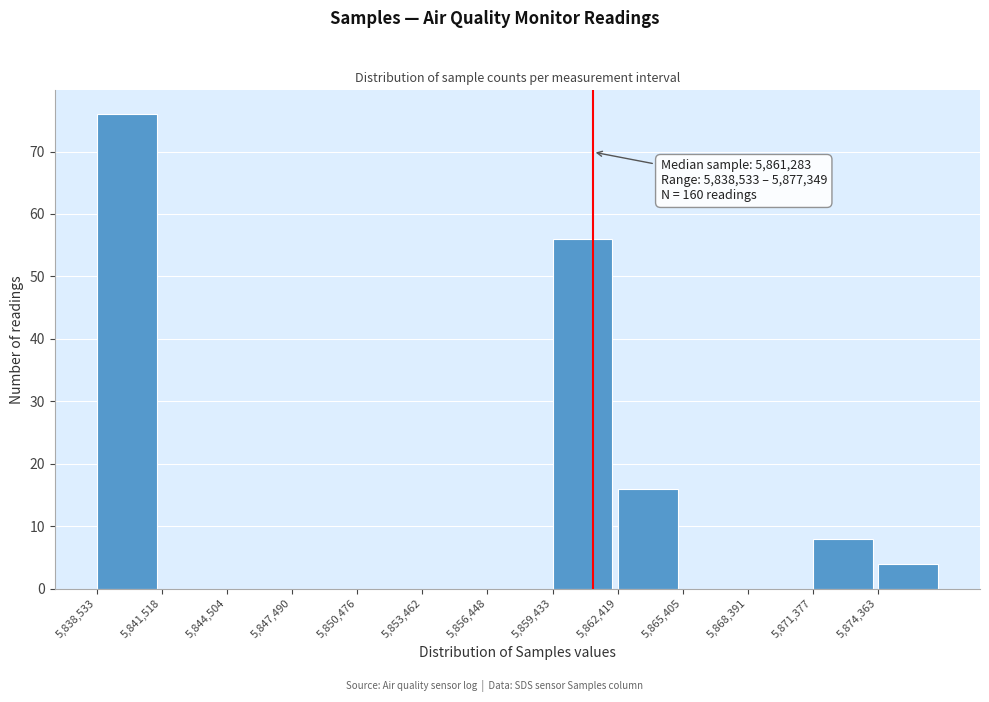

Over which range of the x-axis is the bar tallest?

5838500 to 5841500